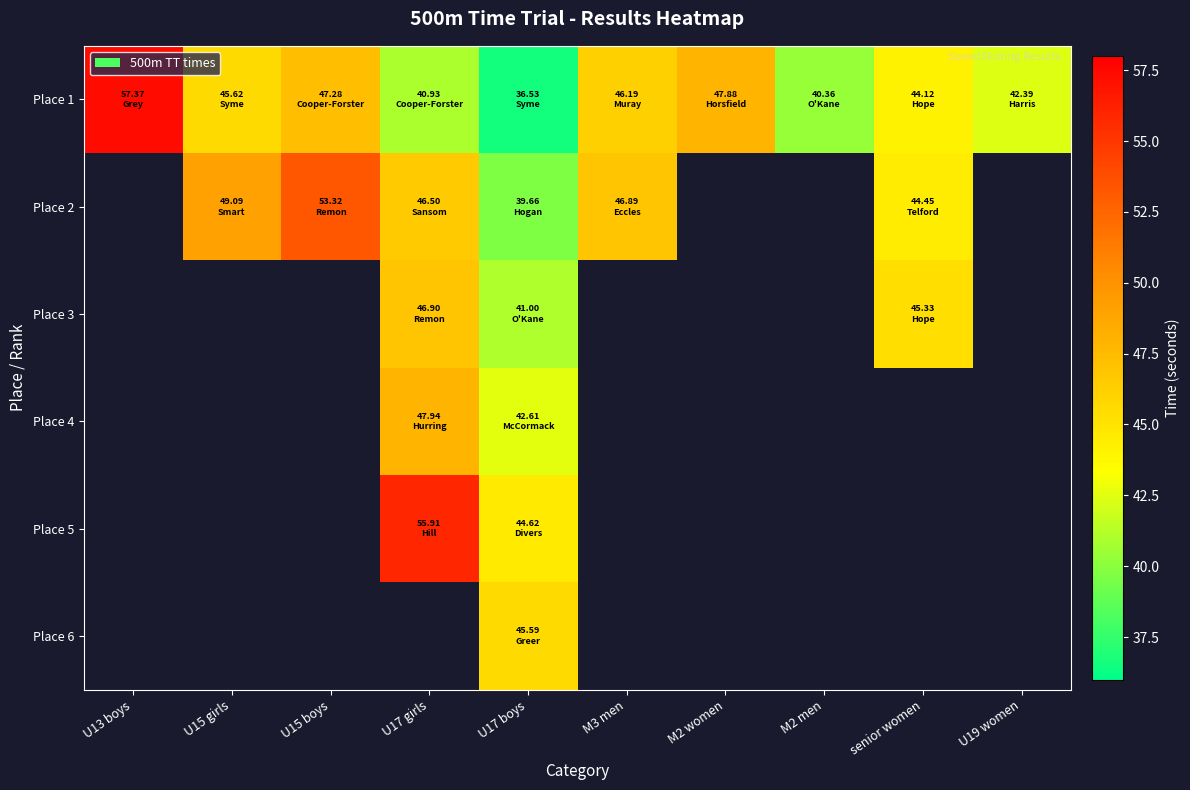

Which series has the largest range (max minus min)?

Place 1